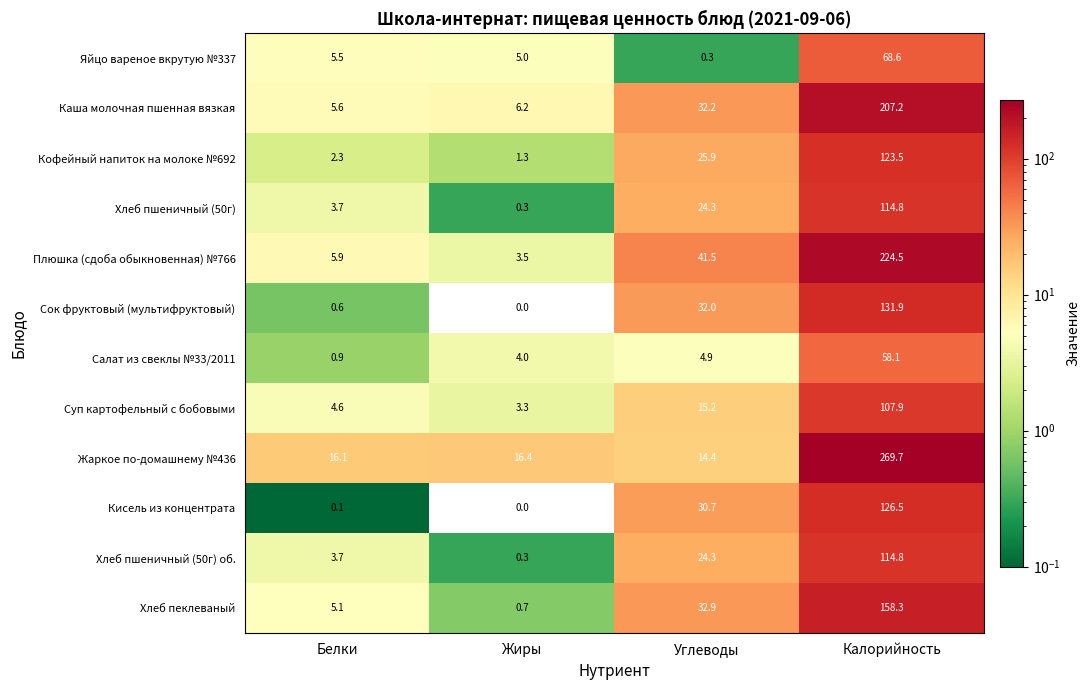

What is the spread (max minus min) of values at Калорийность?

211.6